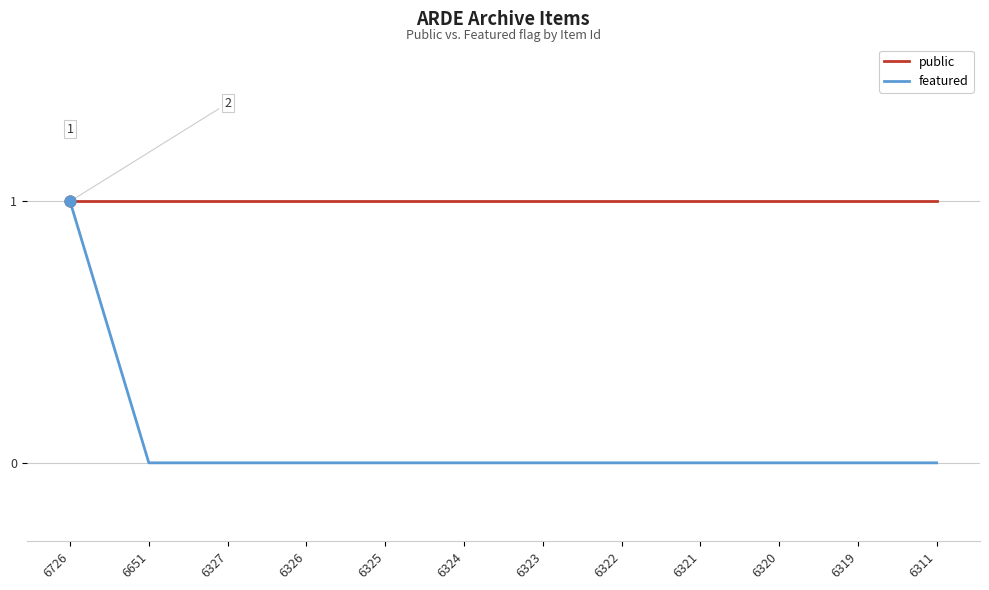

Which series has the largest total across all categories?

public